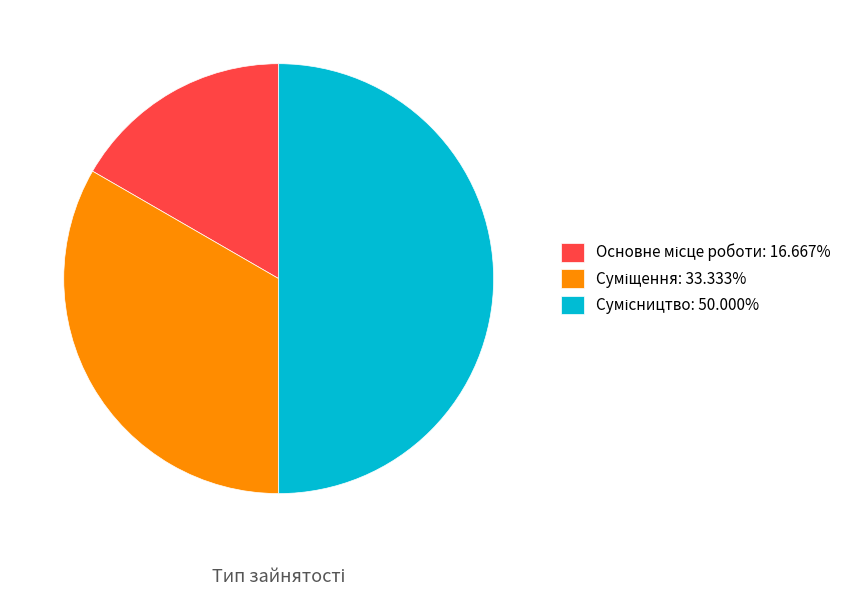

Is there a majority slice in this chart?

No